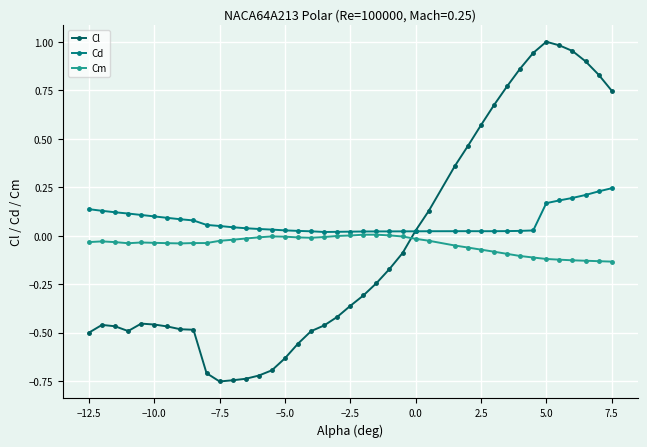

Which series has the widest spread of values?

Cl